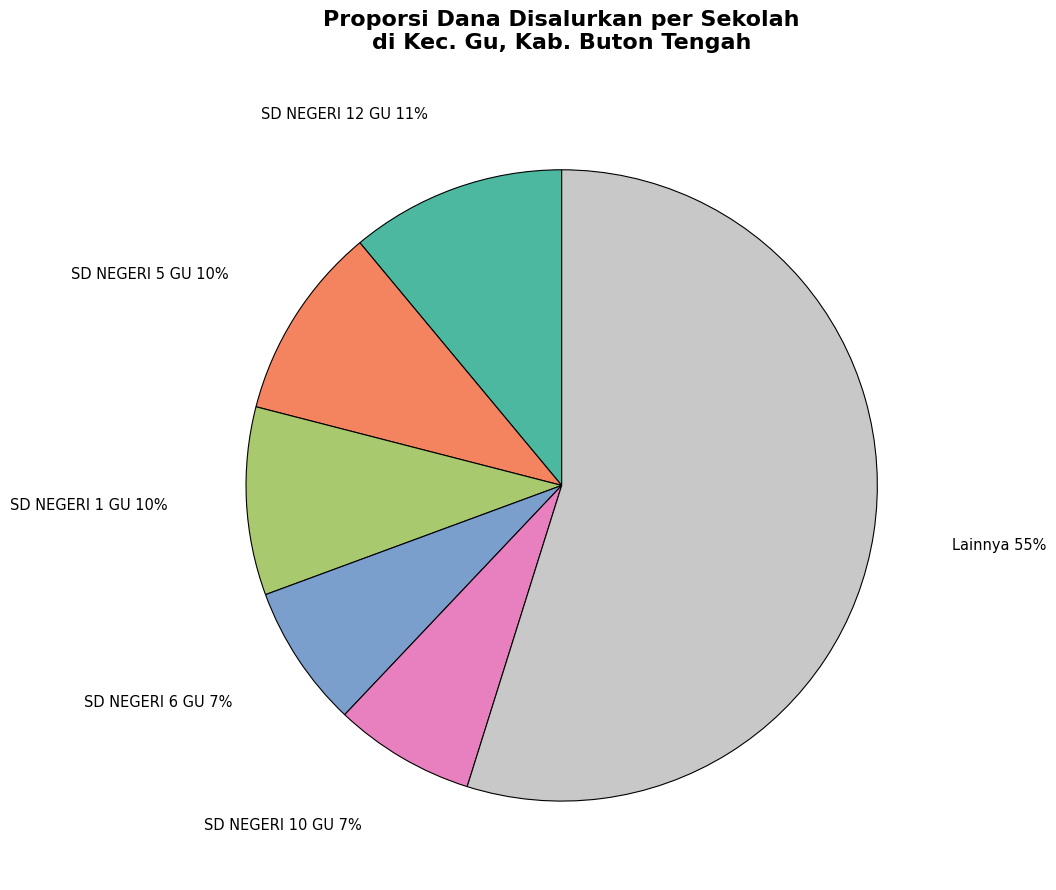

Is it true that SD NEGERI 6 GU is 7% of the pie?

True